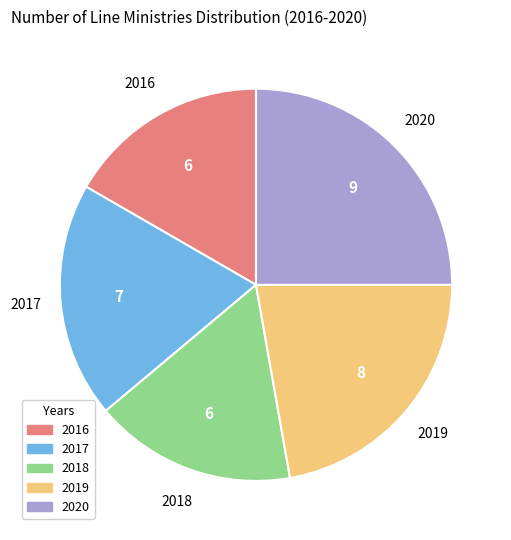

Is the sum of 2017 and 2020 greater than half?

No